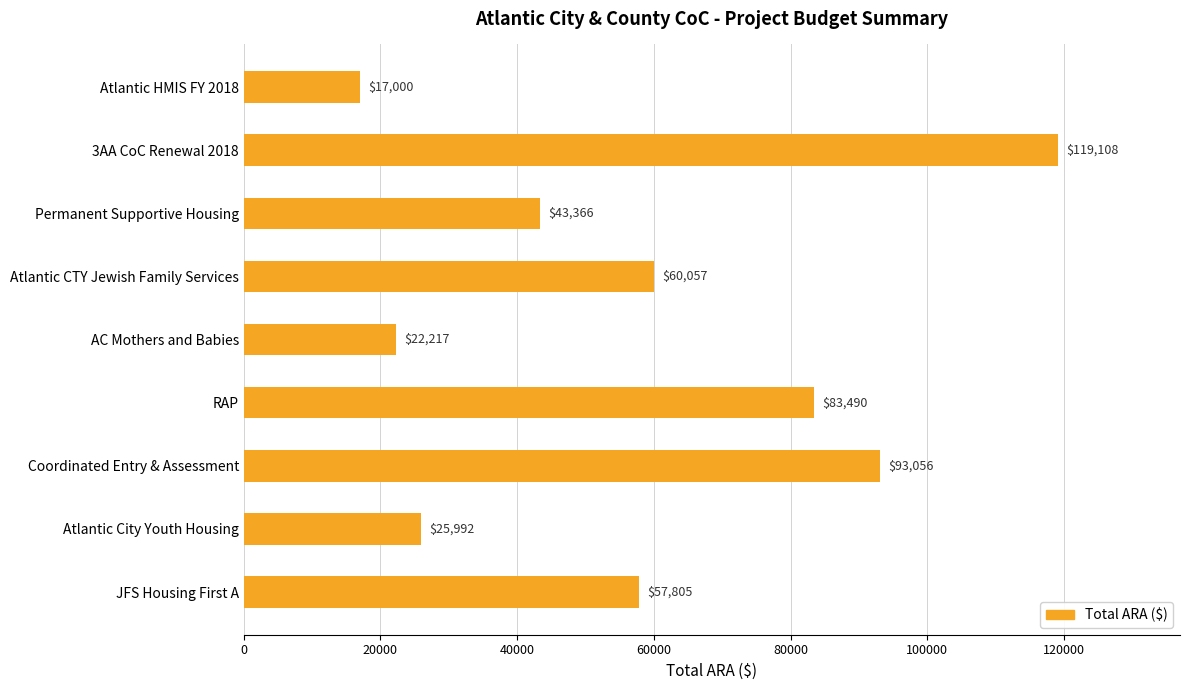

Rank the categories by value from lowest to highest.

Atlantic HMIS FY 2018, AC Mothers and Babies, Atlantic City Youth Housing, Permanent Supportive Housing, JFS Housing First A, Atlantic CTY Jewish Family Services, RAP, Coordinated Entry & Assessment, 3AA CoC Renewal 2018